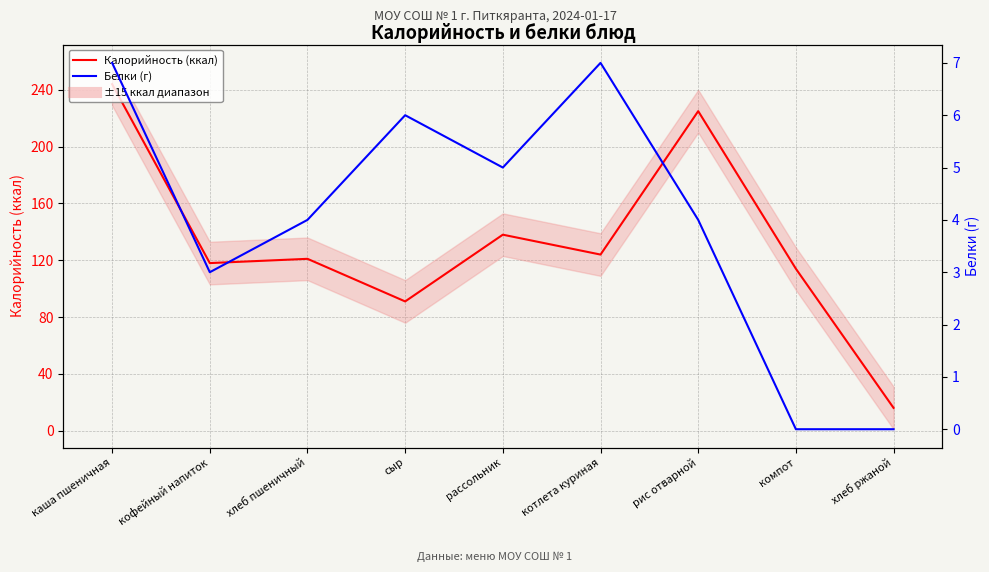

What is the label of the 9th point from the right?

каша пшеничная